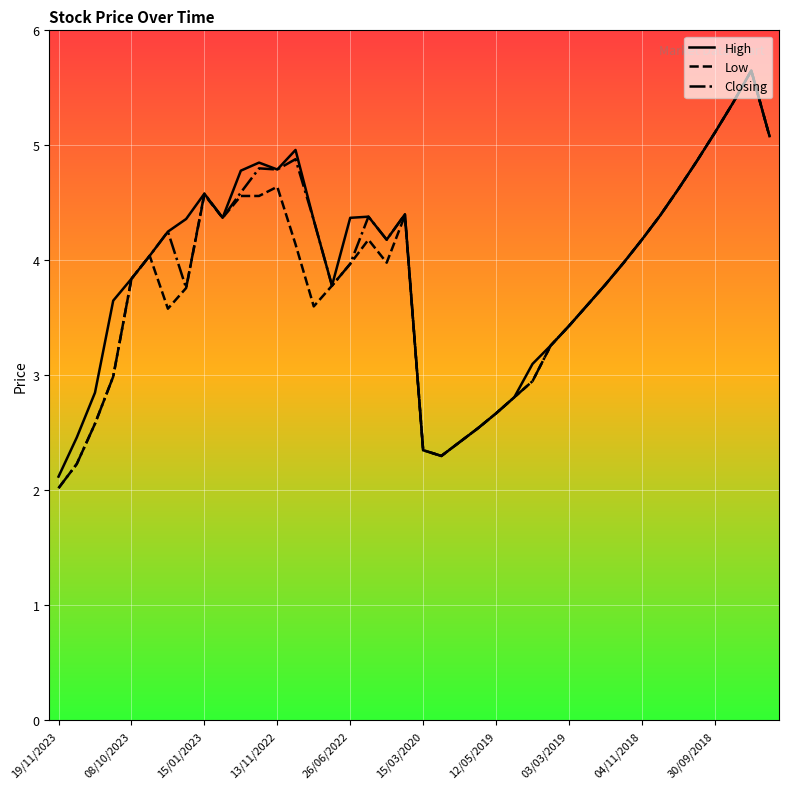

What is the highest value of the Low series?

5.7